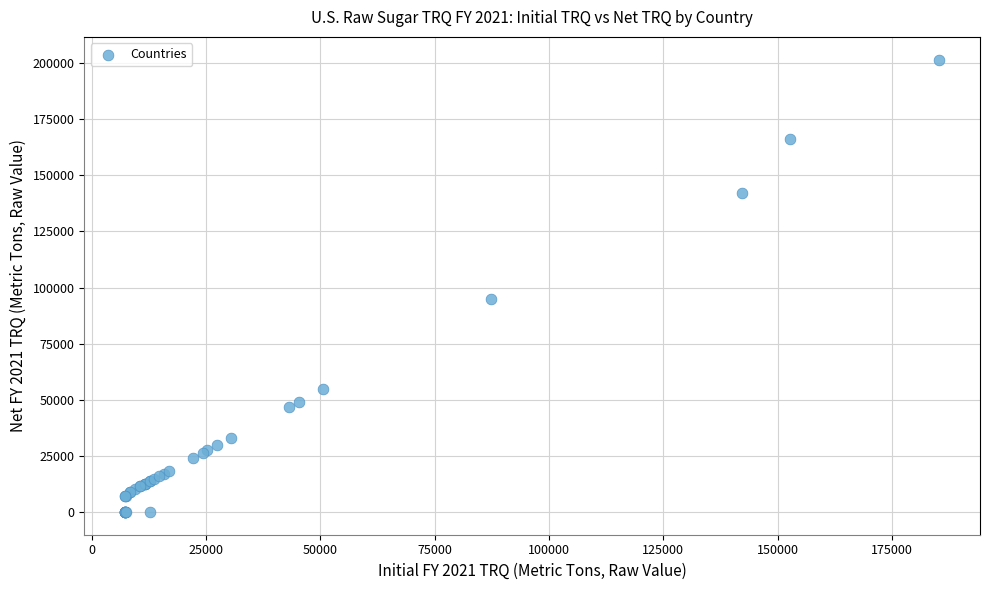

What Y value in the scatter plot is closest to 100776?

95050